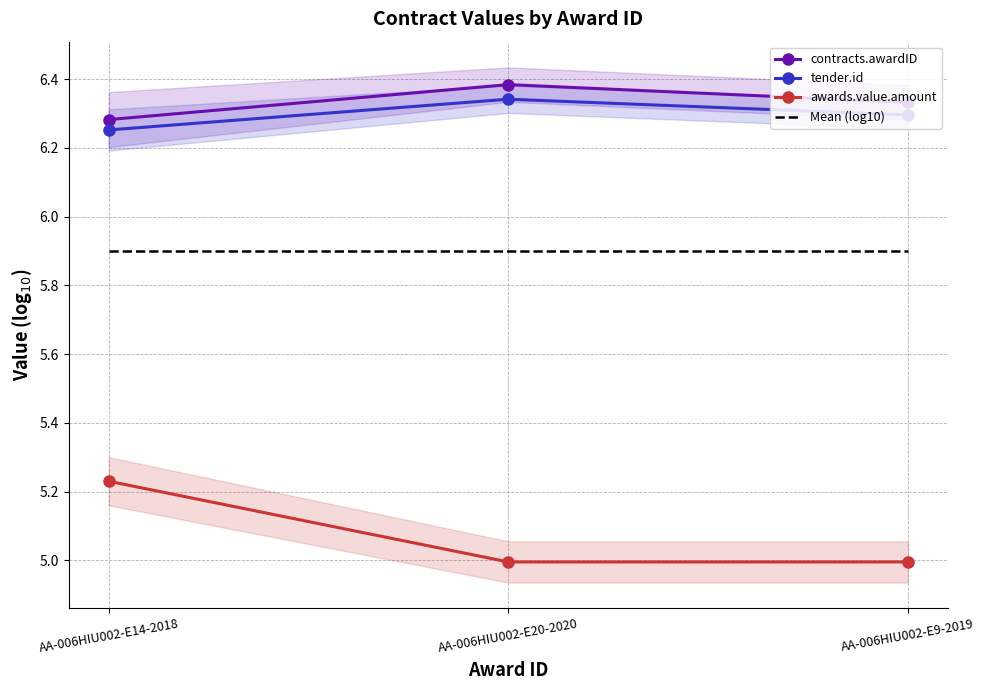

List the labels in order of tender.id value, smallest first.

AA-006HIU002-E14-2018, AA-006HIU002-E9-2019, AA-006HIU002-E20-2020